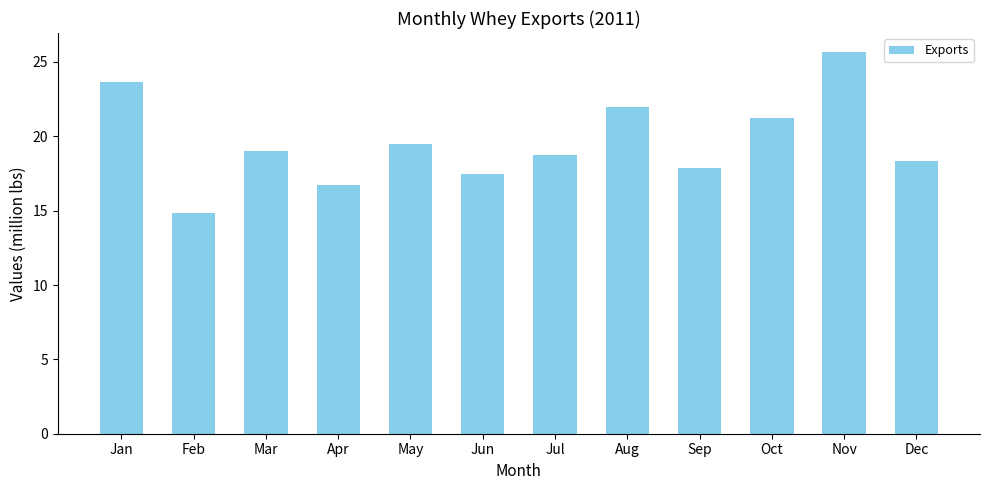

Which label corresponds to the largest value in the chart?

Nov